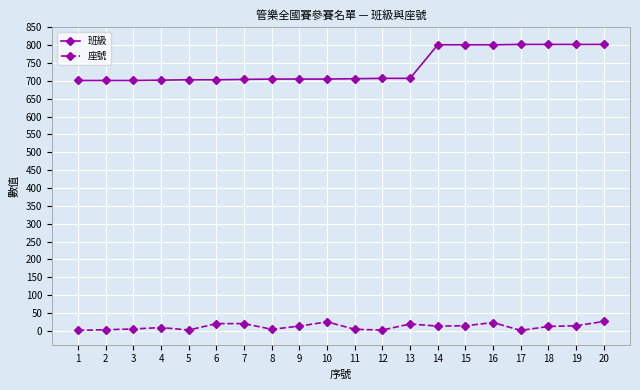

List the series in order of their peak value, highest first.

班級, 座號